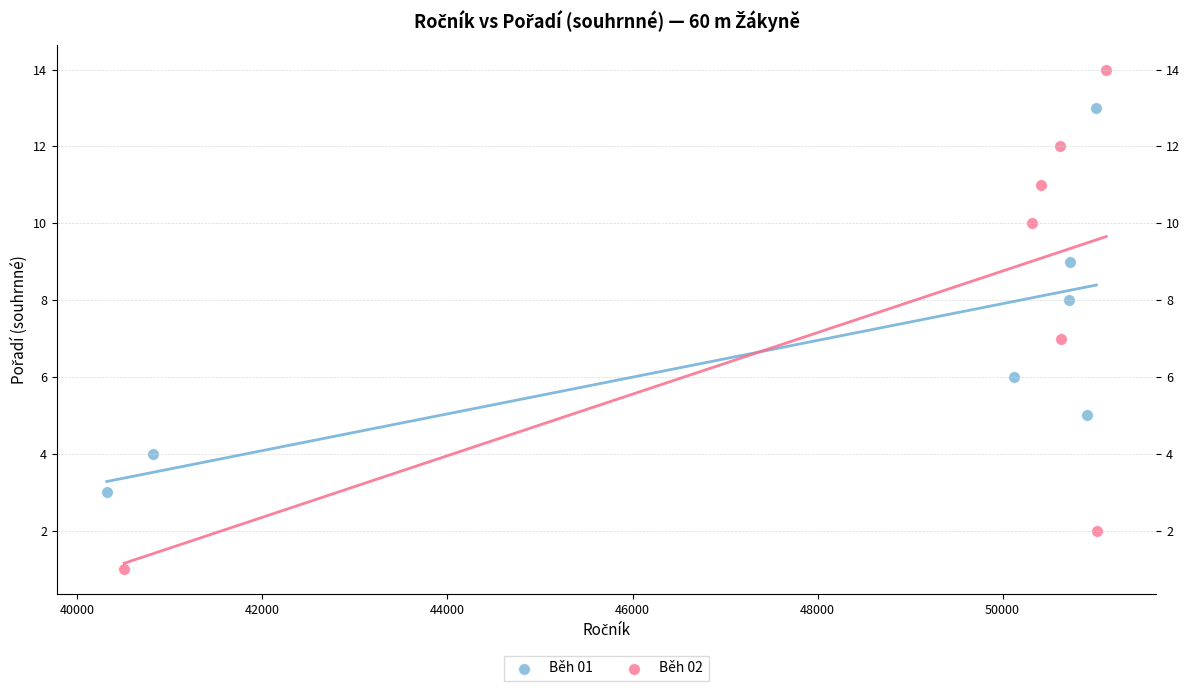

What are all the series names shown in the legend?

Běh 01, Běh 02